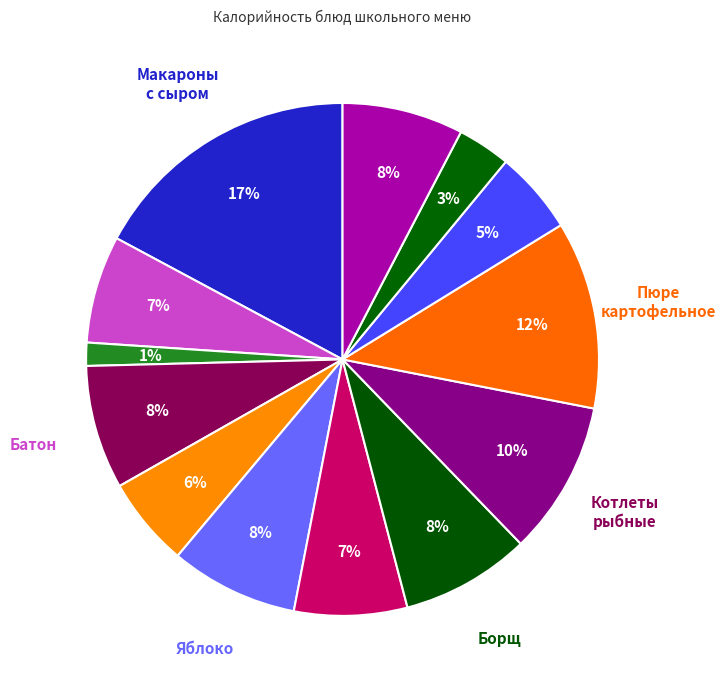

To the nearest percent, what is the average slice percentage?

8%